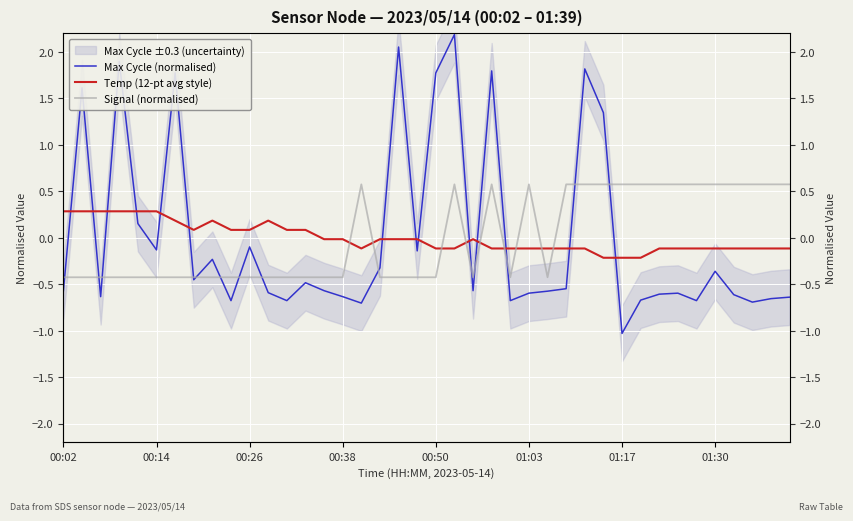

What is the minimum value shown in the chart?

-1.0